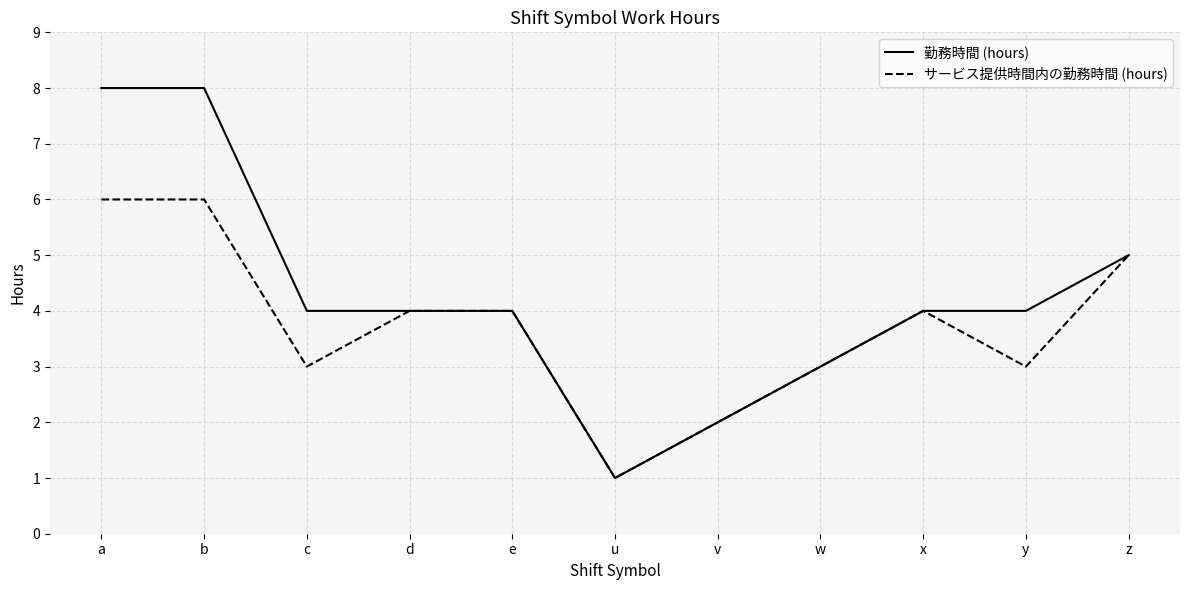

Does the chart display data point markers on the line(s)?

No